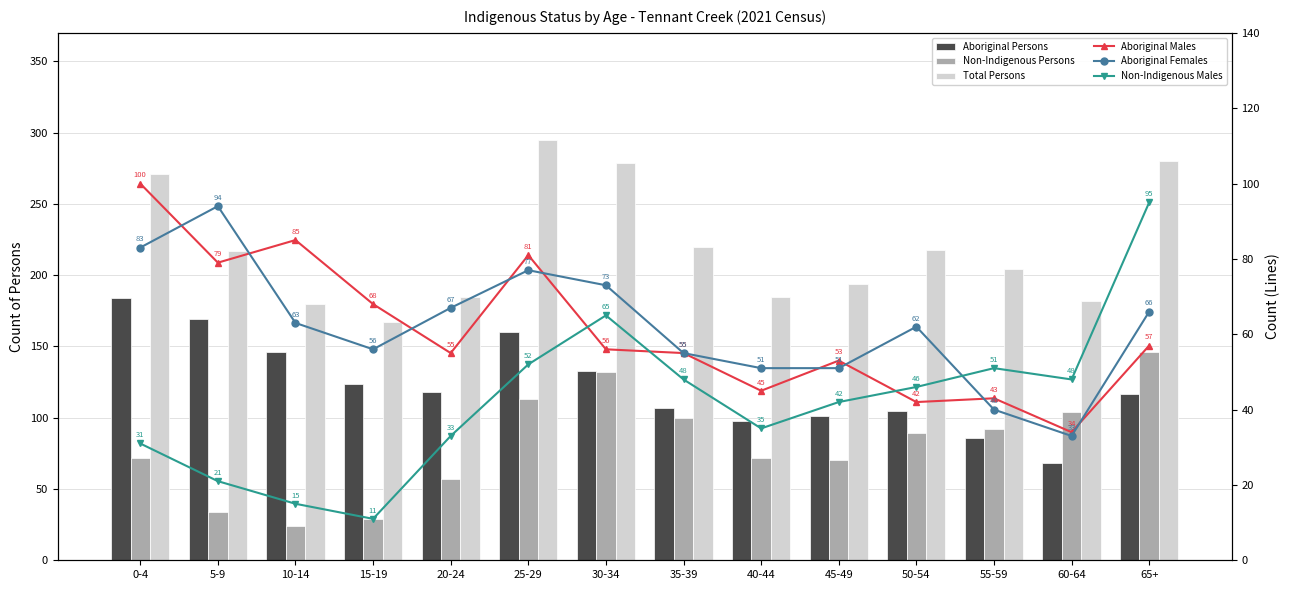

The value of Non-Indigenous Persons at 35-39 is 100. True or false?

True